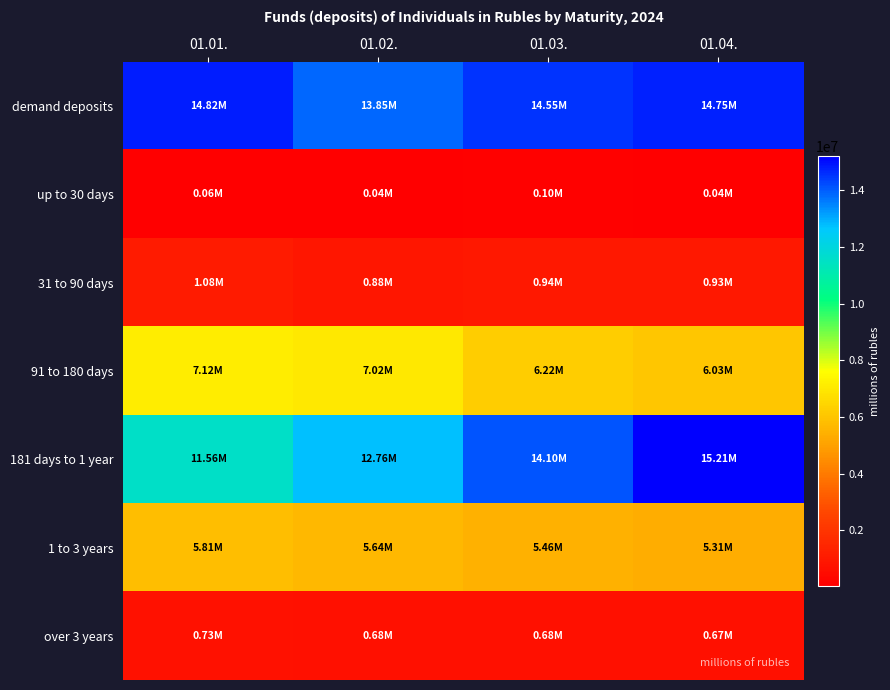

Reading left to right, transcribe all the data shown in this chart.

demand deposits: 01.01.=14817298.6	01.02.=13849401.2	01.03.=14548432.6	01.04.=14753403.8
up to 30 days: 01.01.=59063.4	01.02.=37324.7	01.03.=98183.3	01.04.=43235.4
31 to 90 days: 01.01.=1075212.2	01.02.=881043.5	01.03.=944210.0	01.04.=929638.5
91 to 180 days: 01.01.=7117010.0	01.02.=7016345.9	01.03.=6220584.7	01.04.=6029050.5
181 days to 1 year: 01.01.=11556846.0	01.02.=12761377.9	01.03.=14096459.9	01.04.=15207086.8
1 to 3 years: 01.01.=5807119.1	01.02.=5641234.1	01.03.=5464882.4	01.04.=5311918.2
over 3 years: 01.01.=728259.8	01.02.=683019.7	01.03.=679027.9	01.04.=670884.3